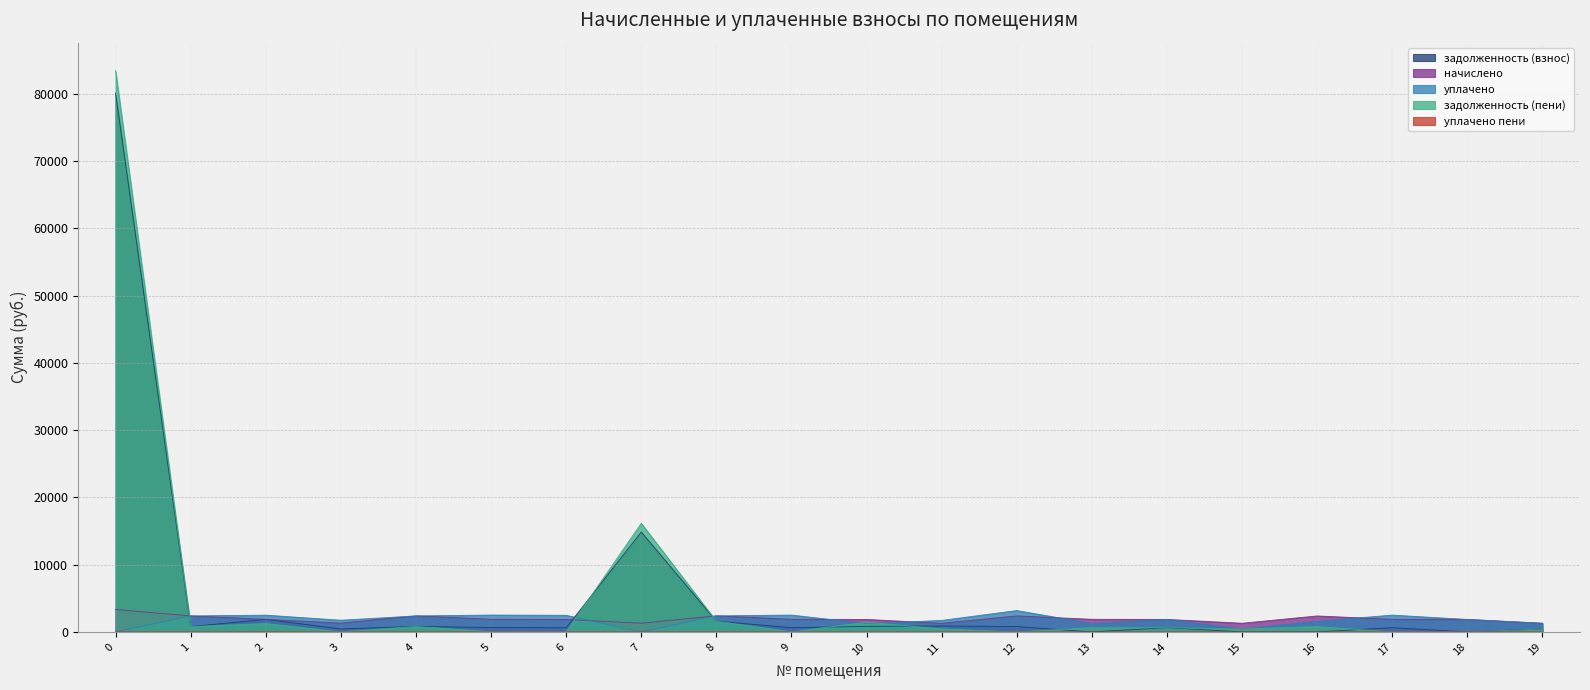

Rank the series at 19 from lowest to highest value.

уплачено пени, задолженность (взнос), задолженность (пени), начислено, уплачено